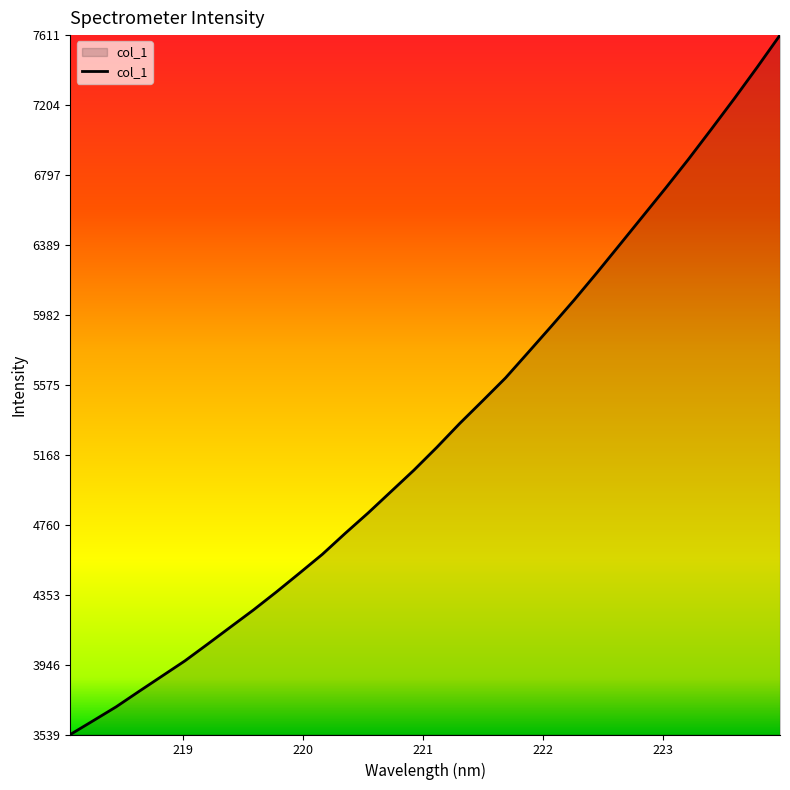

What is the difference between the maximum and minimum values?

4072.4